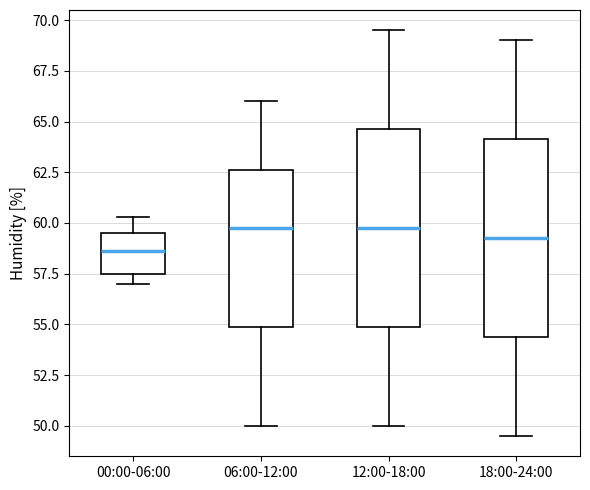

Where does the upper whisker of the box for 12:00-18:00 end on the y-axis? The values are not printed on the chart, so give them approximately, as read against the axis.

69.5